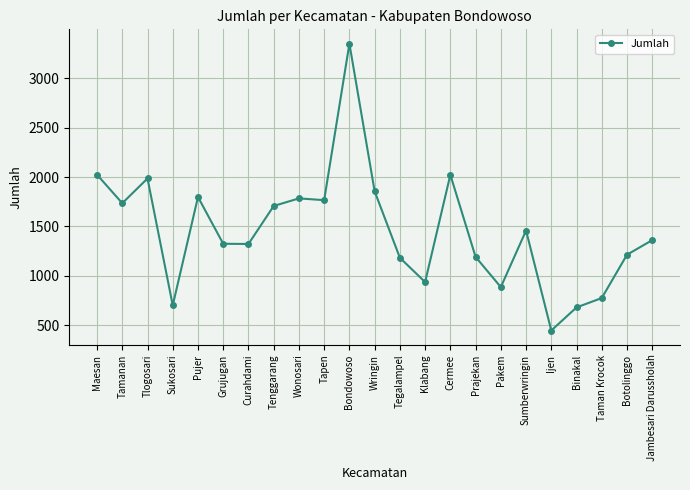

What is the difference between the maximum and minimum values?

2907